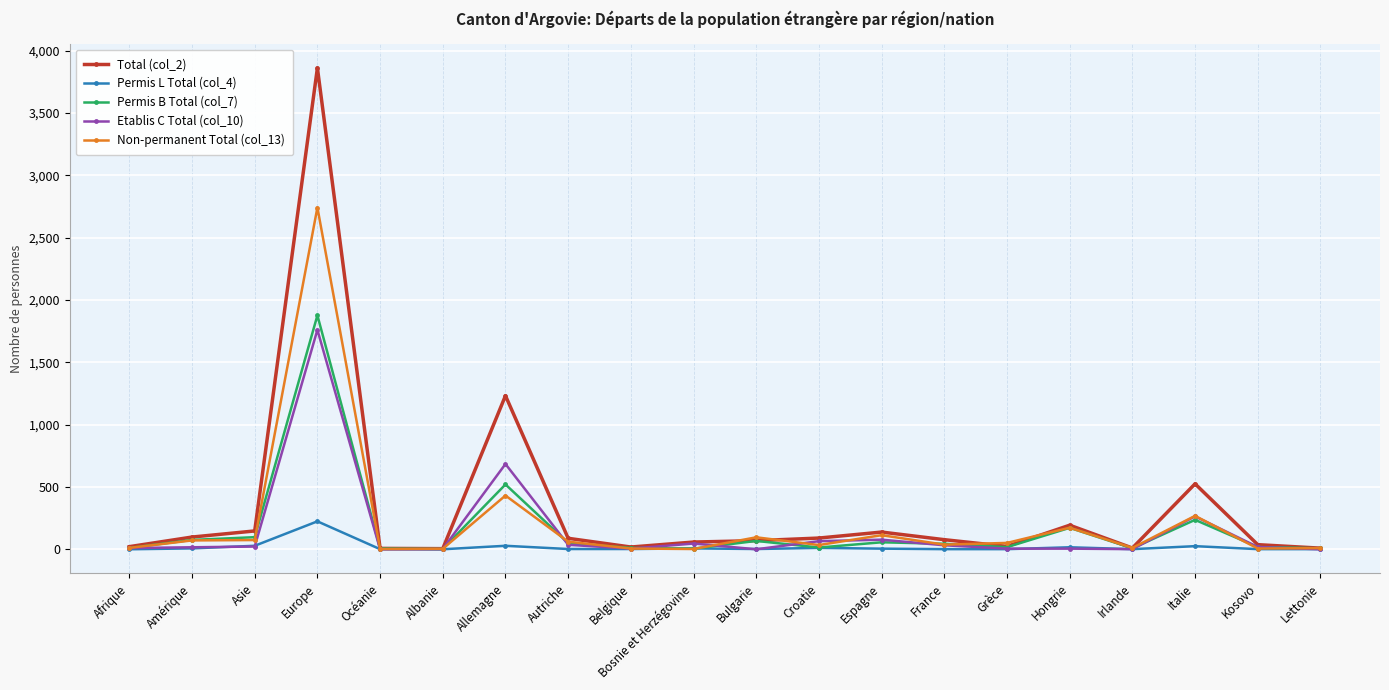

What are all the series names shown in the legend?

Total (col_2), Permis L Total (col_4), Permis B Total (col_7), Etablis C Total (col_10), Non-permanent Total (col_13)